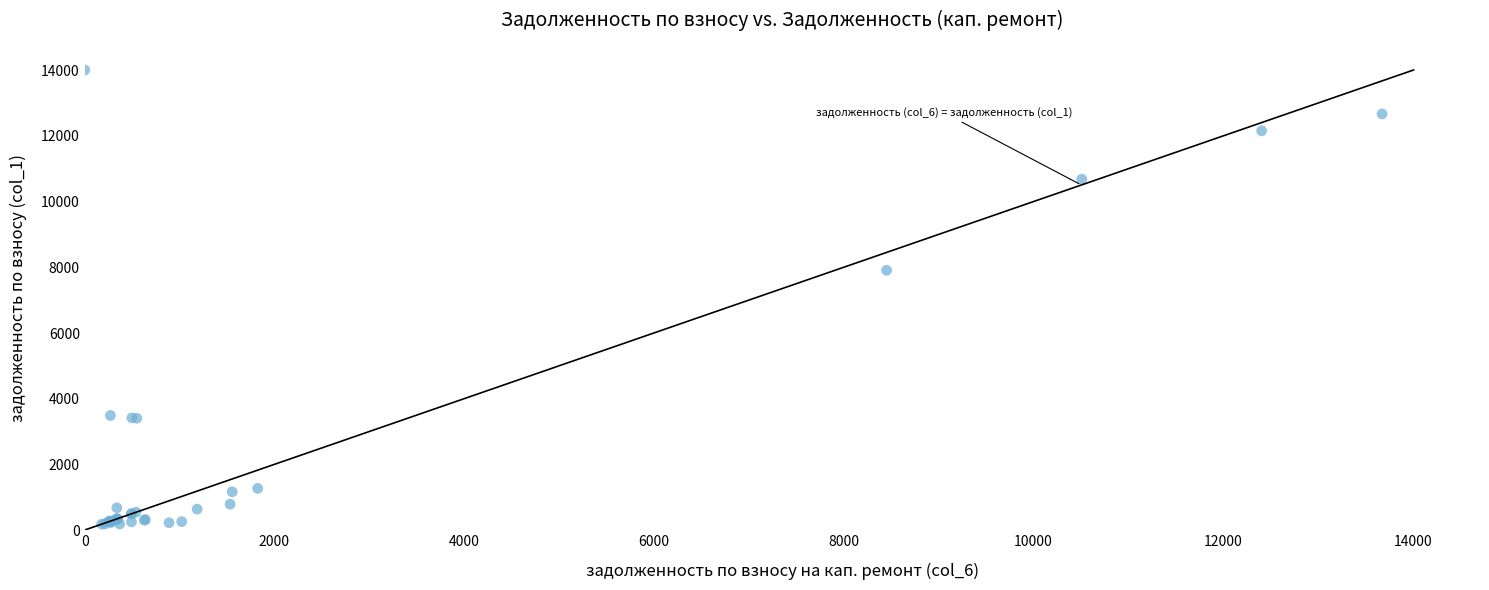

What Y value in the scatter plot is closest to 7094?

7909.3